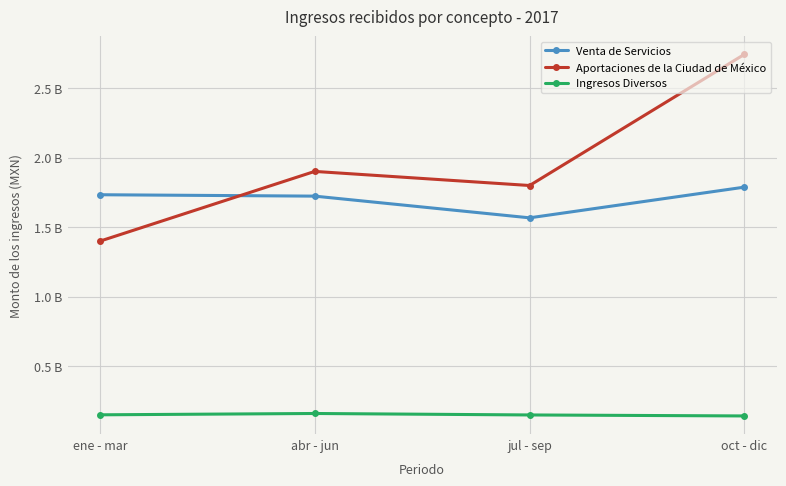

What position from the right is abr - jun?

3